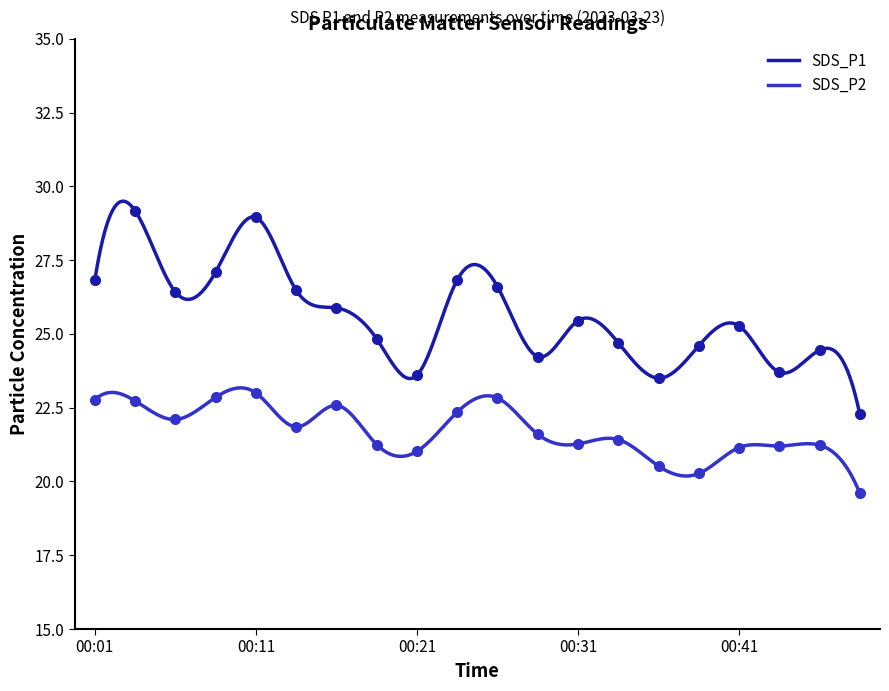

What is the maximum value shown in the chart?

29.2